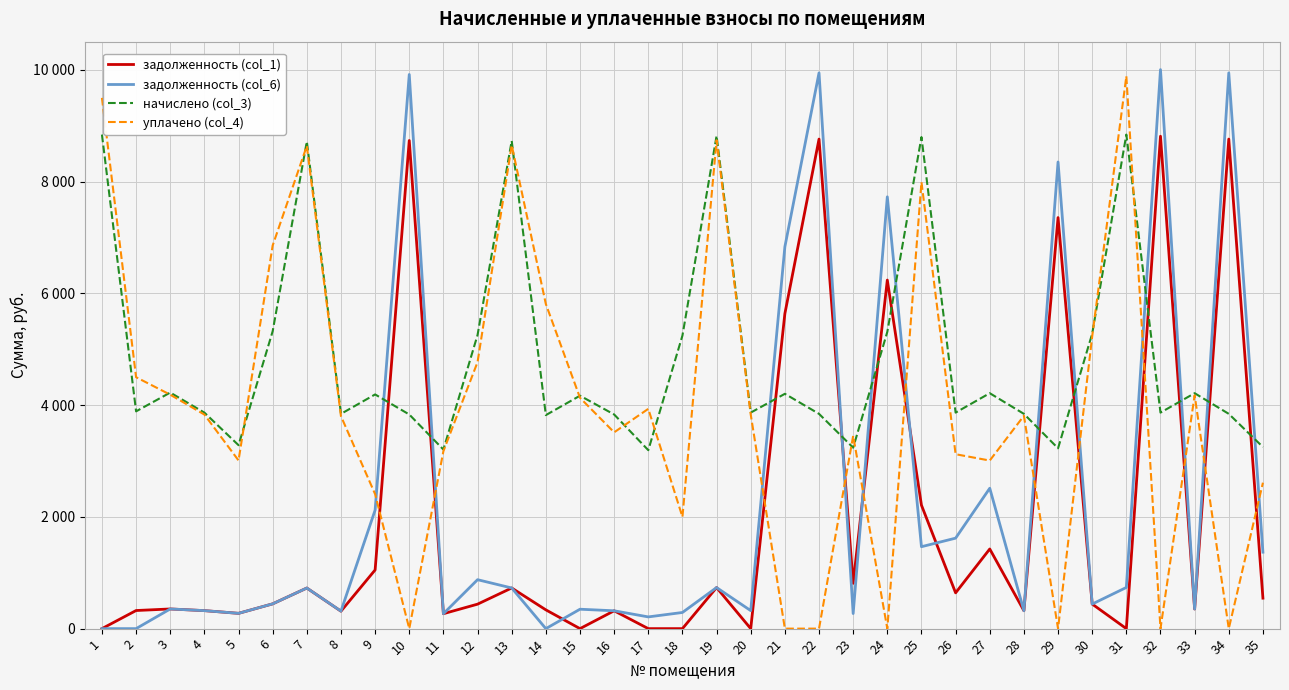

Does the chart have visible grid lines?

Yes